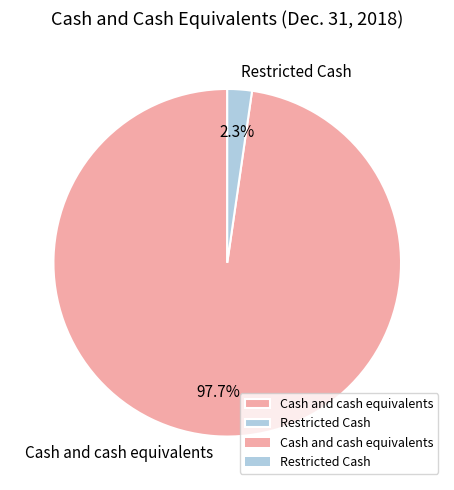

Is it true that Restricted Cash is 13% of the pie?

False